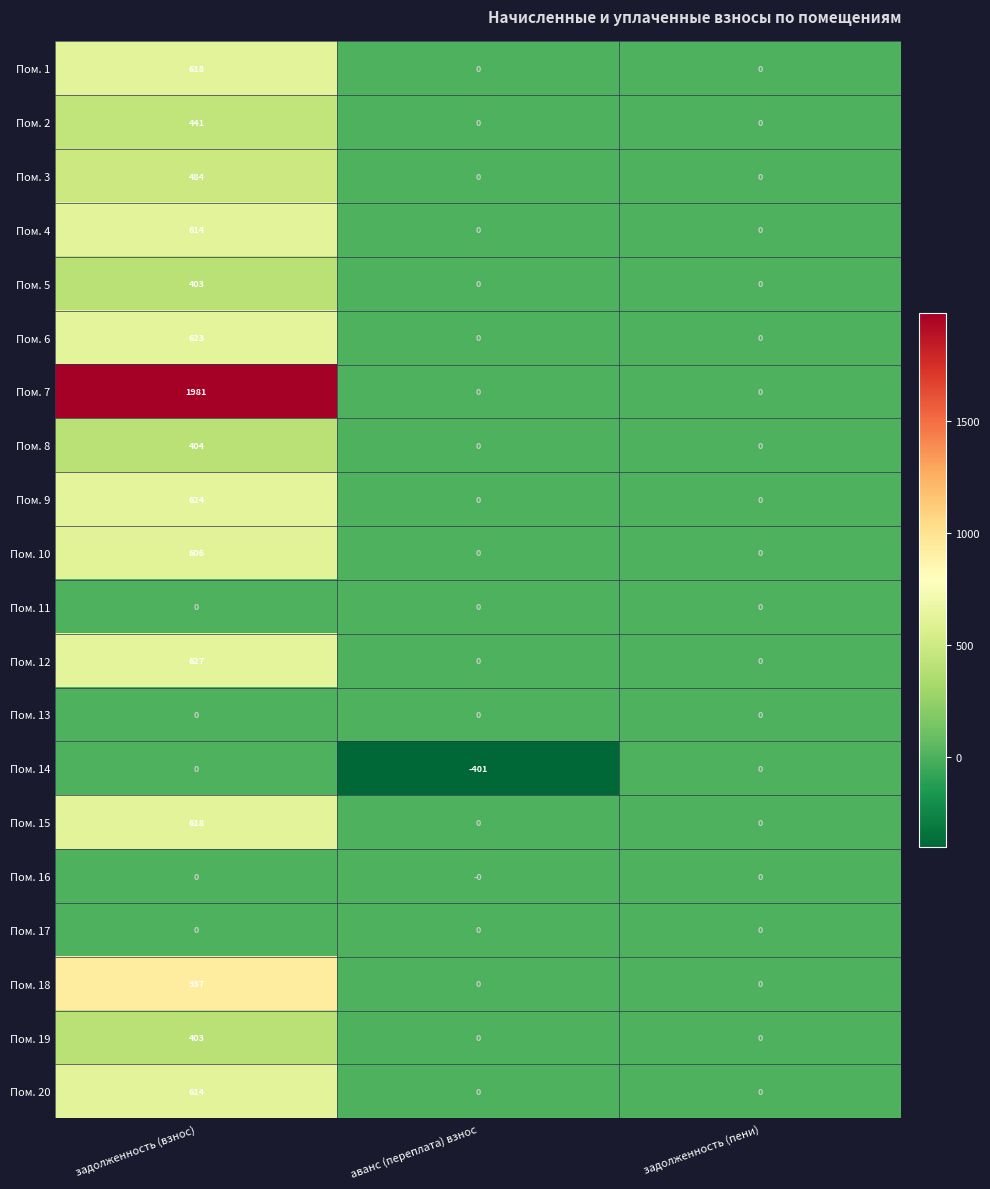

Which series has the largest total across all categories?

Пом. 7